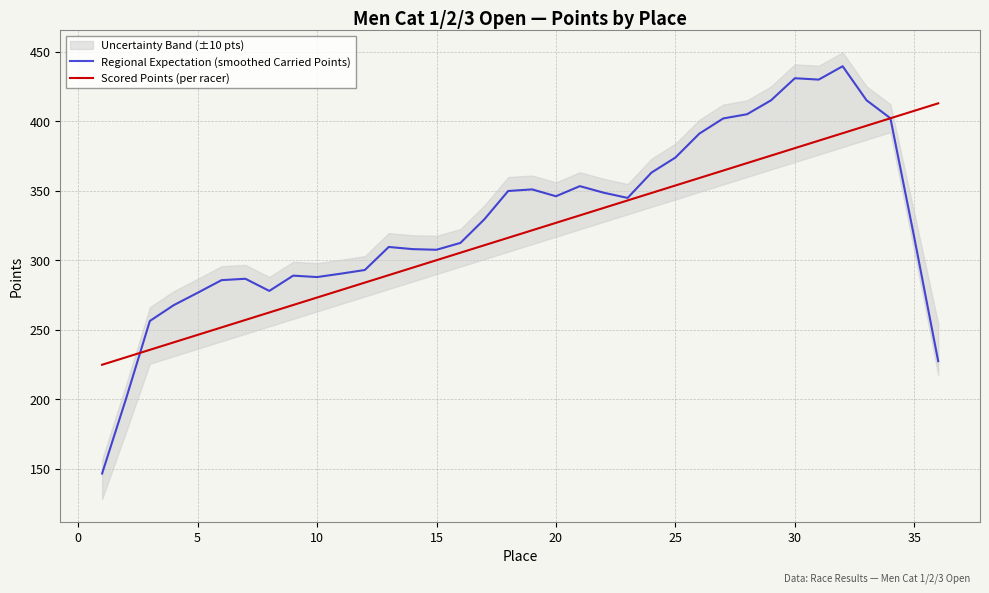

The Regional Expectation (smoothed Carried Points) series shows 430.8 at 30. True or false?

True